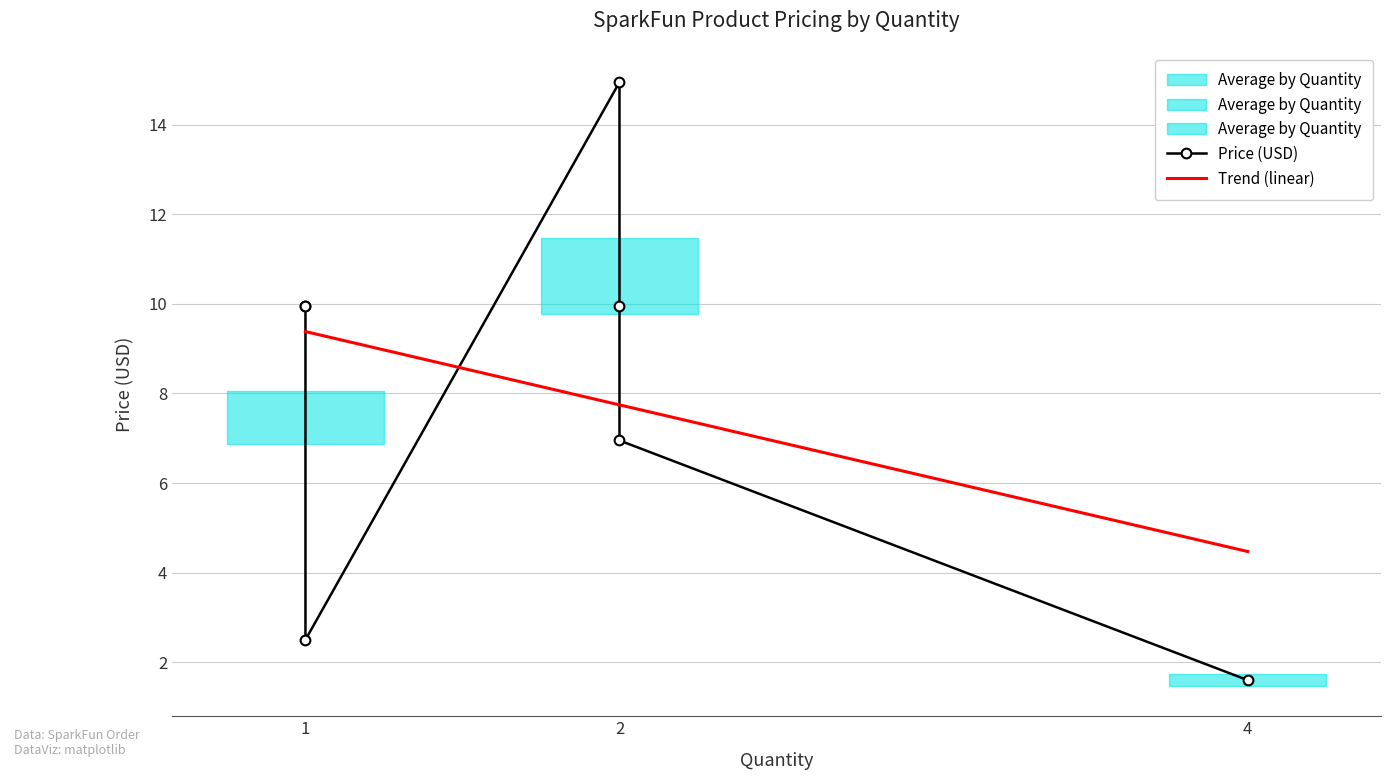

What is the label of the 1st point from the left?

1